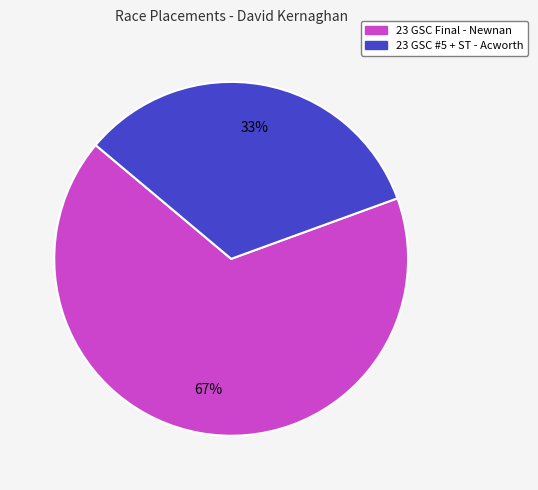

How many slices are in this pie chart?

2